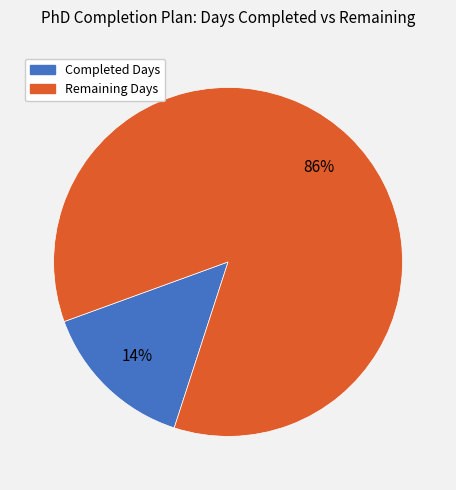

Does any single category account for the majority?

Yes